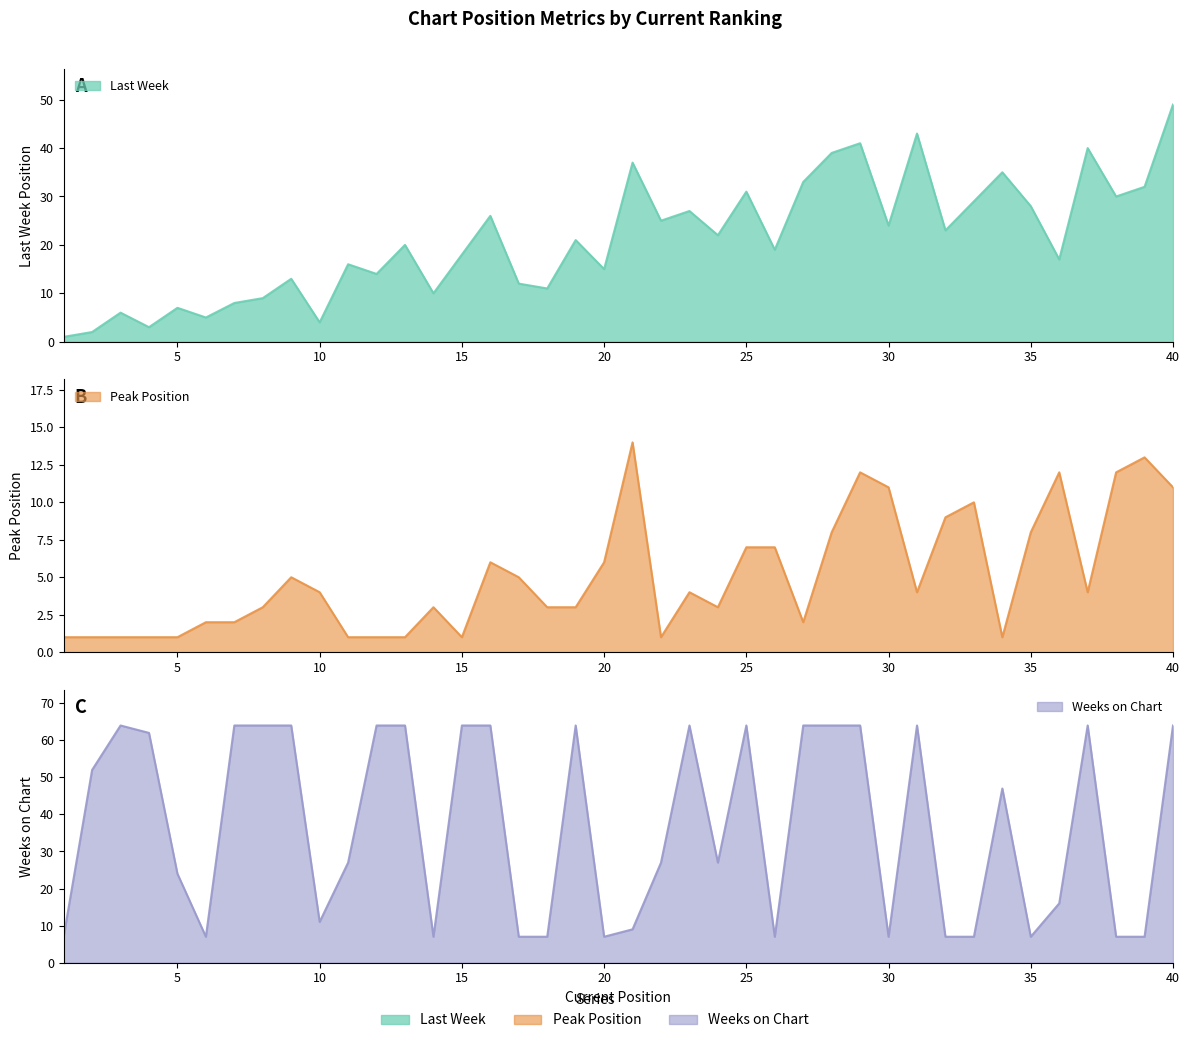

What is the average value of the Weeks on Chart series?

37